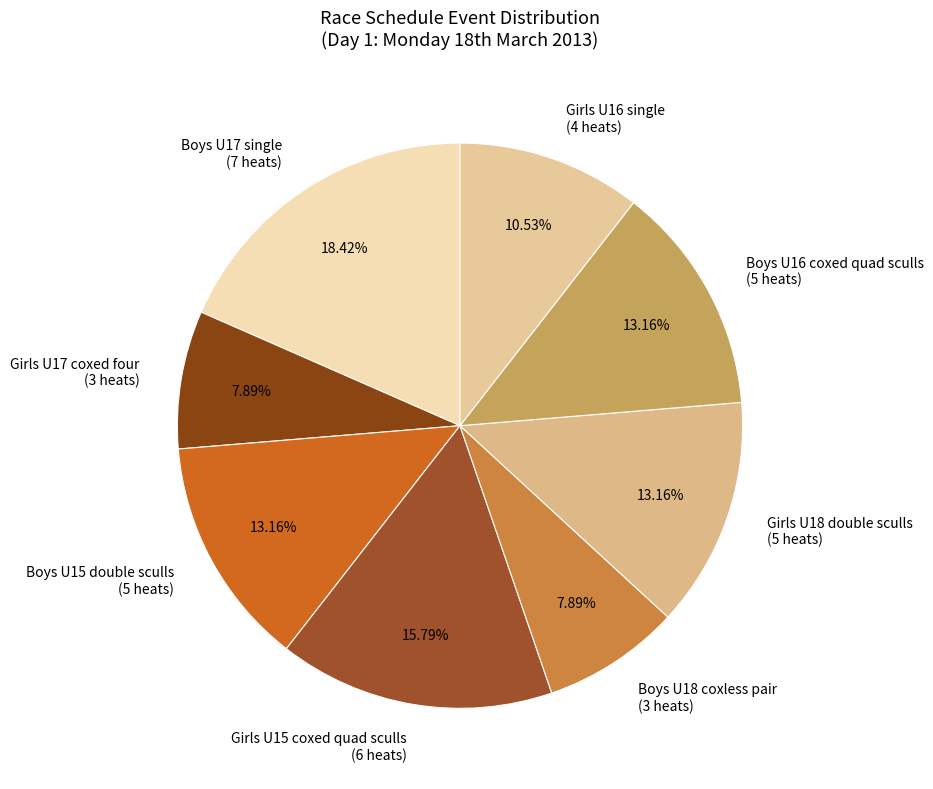

Which has a higher value, Boys U16 coxed quad sculls (5 heats) or Boys U18 coxless pair (3 heats)?

Boys U16 coxed quad sculls (5 heats)